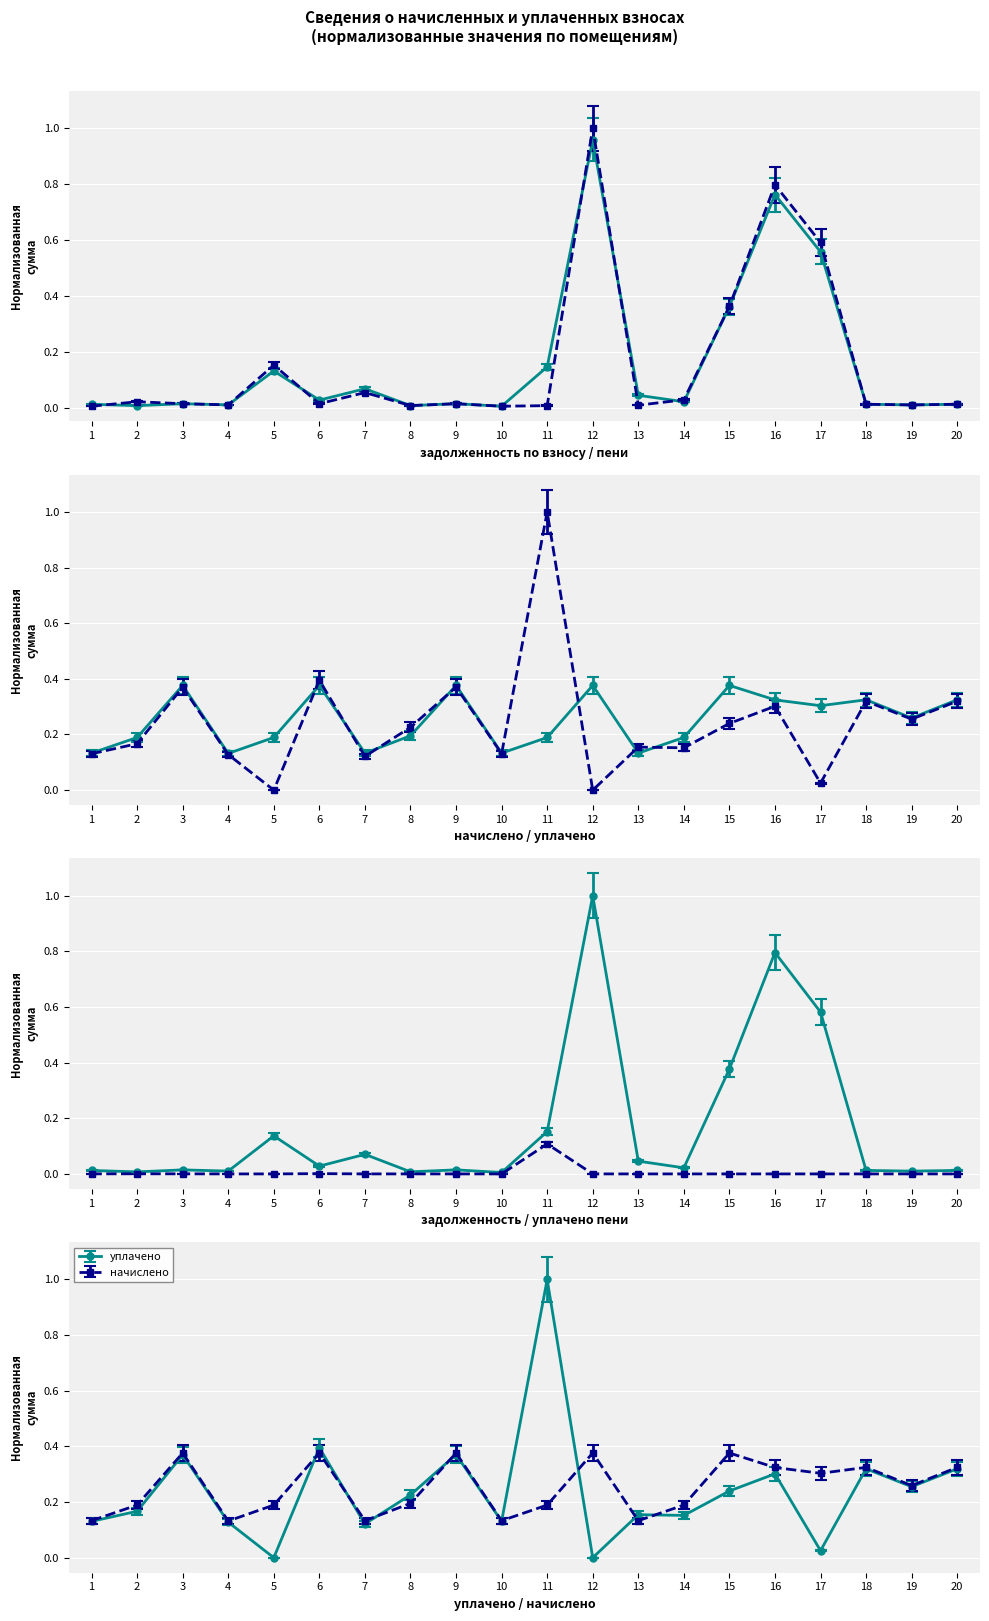

What is the total value across all series at 17?

1.5